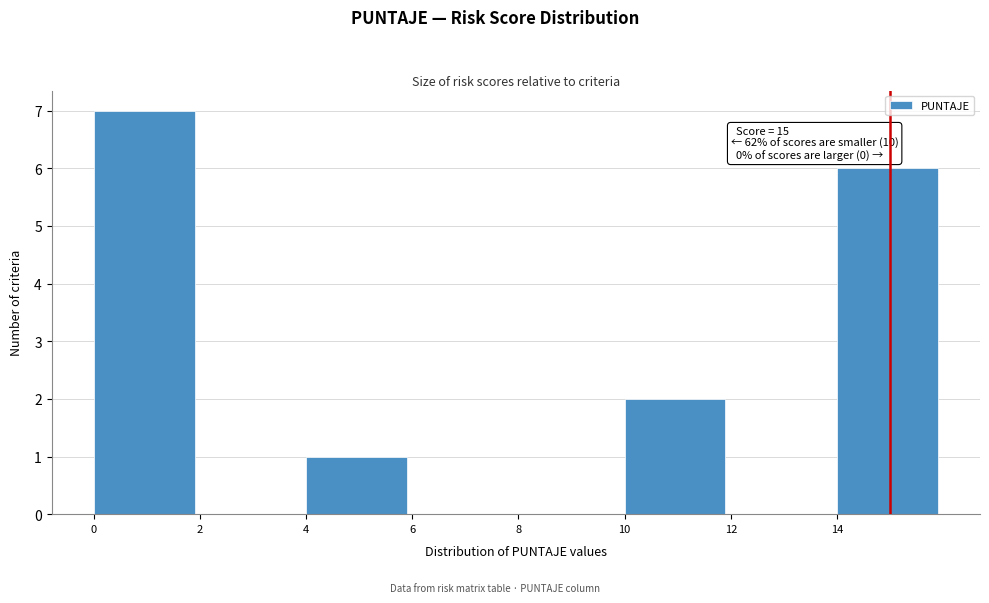

Which range on the x-axis has the tallest bar?

0 to 2